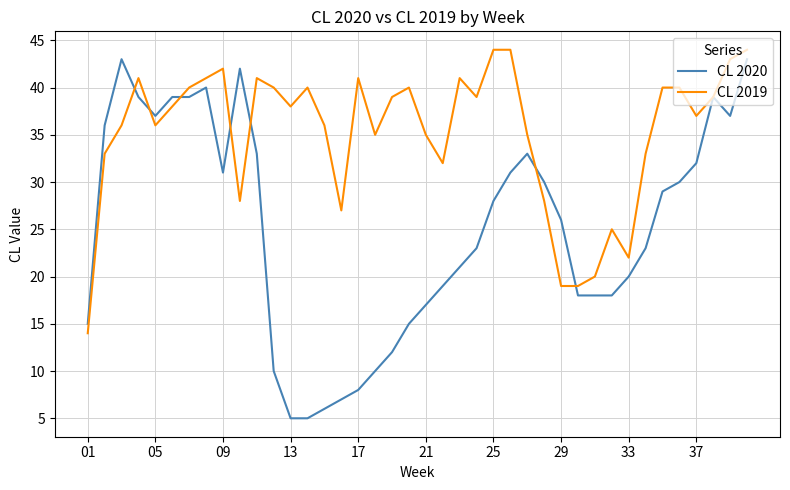

Count the number of data series in this chart.

2